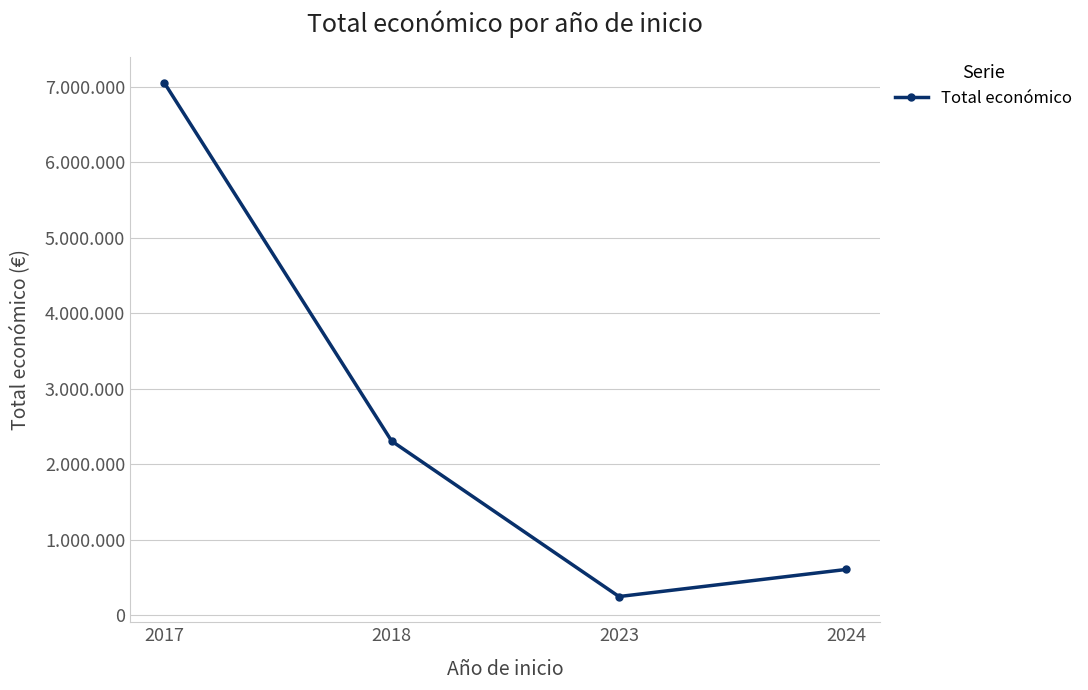

What is the difference between the values at 2018 and 2017?

4746683